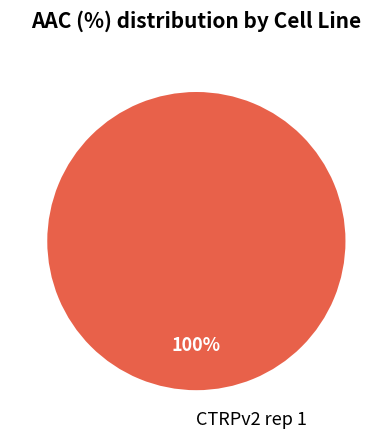

To the nearest percent, what percentage of the pie is CTRPv2 rep 1?

100%